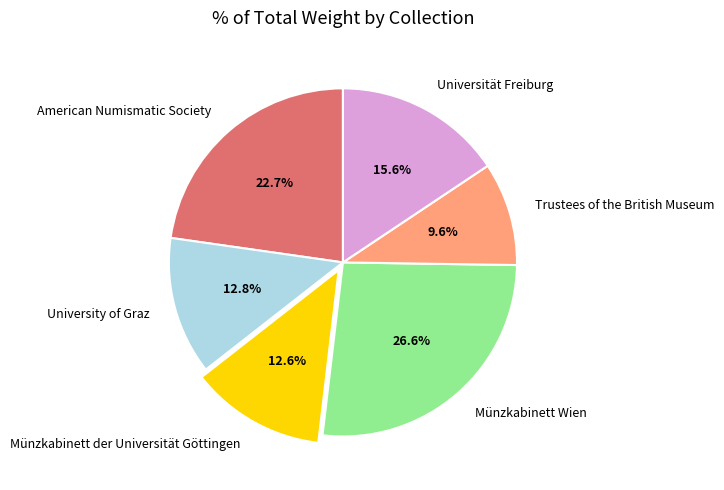

What is the total percentage of Trustees of the British Museum and Münzkabinett der Universität Göttingen?

22.2%